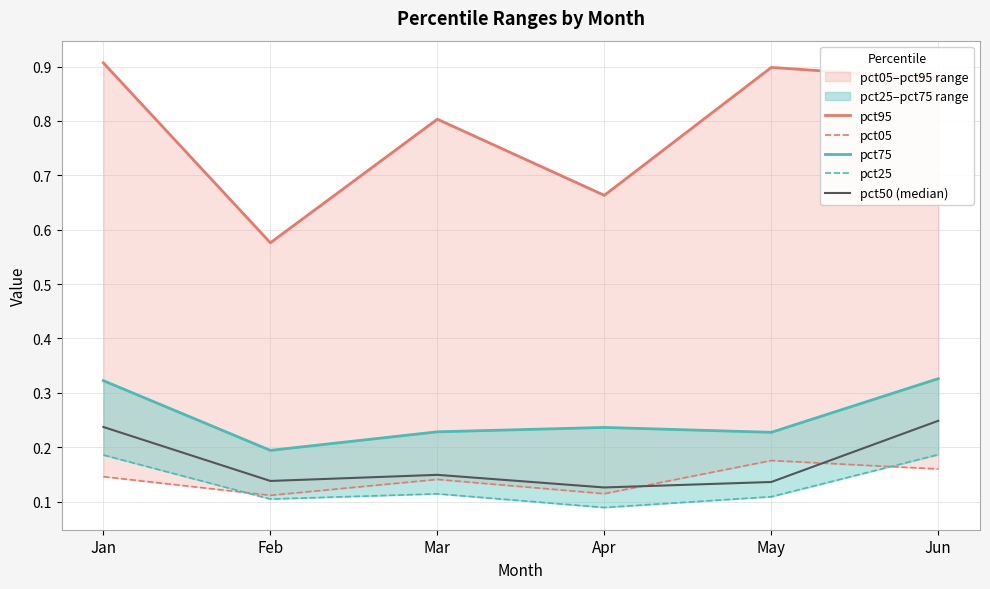

What is the sum of the pct25 values at Feb and Jan?

0.3